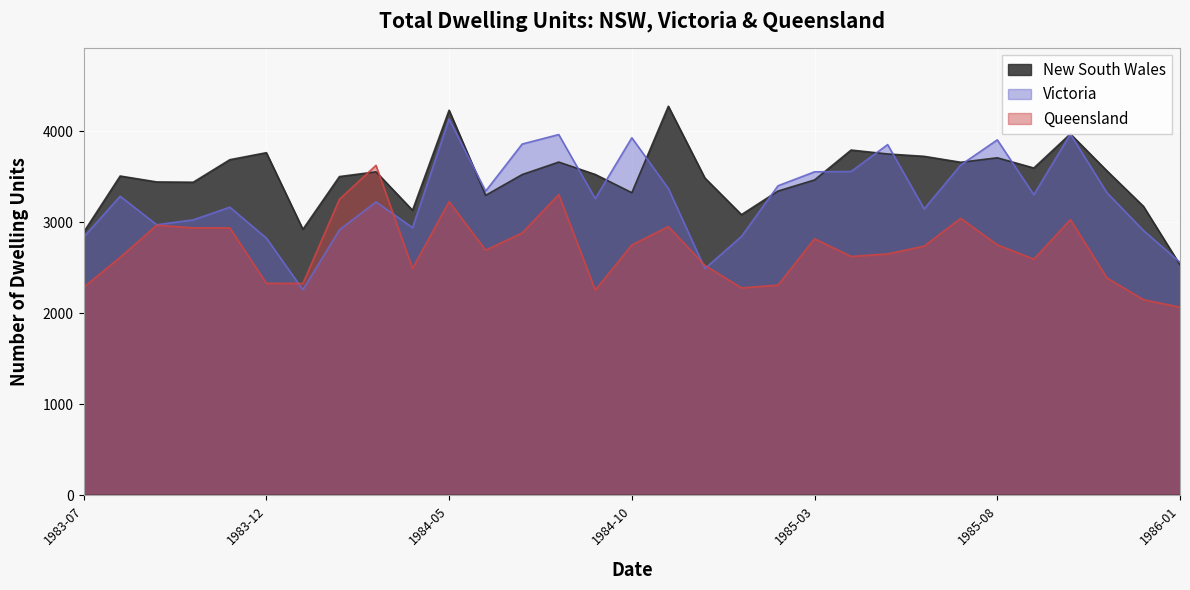

What are all the series names shown in the legend?

New South Wales, Victoria, Queensland